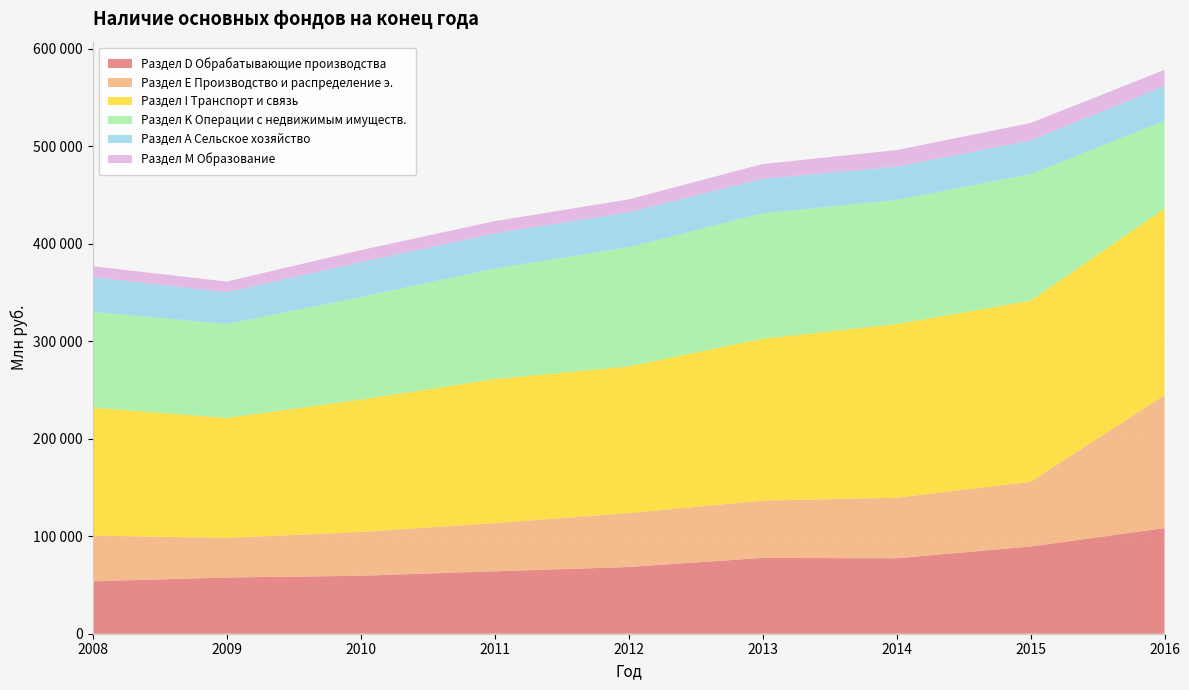

Reading right to left, list all the values displayed in this chart.

Раздел D Обрабатывающие производства: 2016=108341	2015=89437	2014=77392	2013=77747	2012=68435	2011=64030	2010=59422	2009=57682	2008=53720
Раздел Е Производство и распределение э.: 2016=136434	2015=66305	2014=62139	2013=58707	2012=55259	2011=49438	2010=44975	2009=40562	2008=46985
Раздел I Транспорт и связь: 2016=191298	2015=185776	2014=178146	2013=166139	2012=150564	2011=147670	2010=135754	2009=123124	2008=131134
Раздел K Операции с недвижимым имуществ.: 2016=90148	2015=129870	2014=127219	2013=128584	2012=122085	2011=113380	2010=105174	2009=96350	2008=98310
Раздел A Сельское хозяйство: 2016=35610	2015=34519	2014=34318	2013=35460	2012=36057	2011=36037	2010=35797	2009=32556	2008=35625
Раздел M Образование: 2016=16504	2015=17865	2014=16841	2013=15062	2012=13063	2011=12589	2010=12265	2009=10894	2008=11188